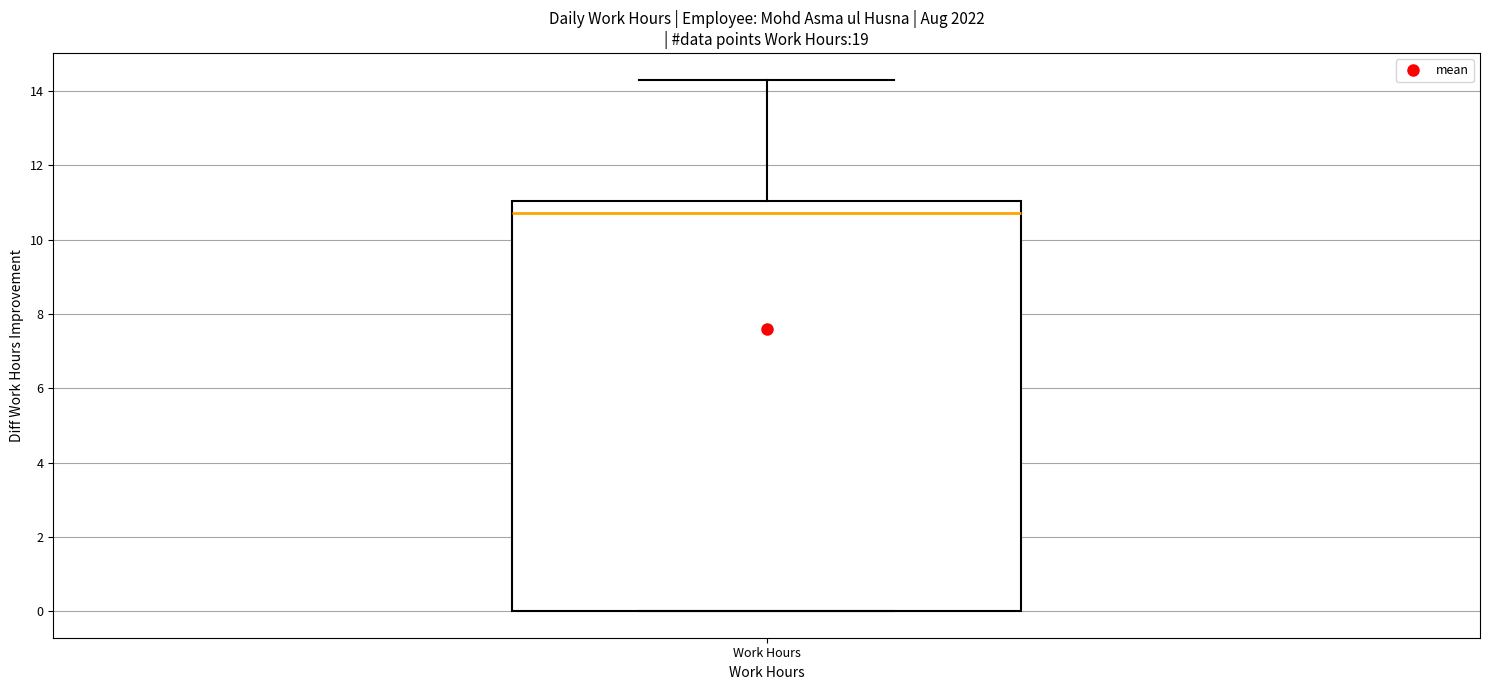

Where is the lower edge of the box for Work Hours on the y-axis? The values are not printed on the chart, so give them approximately, as read against the axis.

0.0